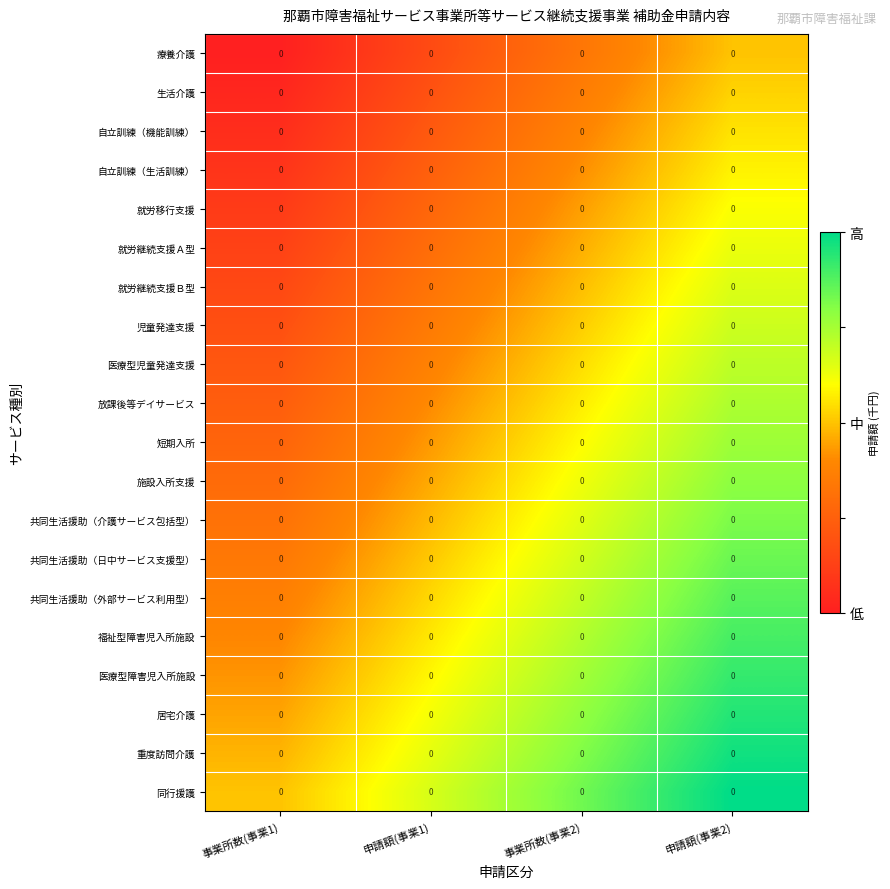

At which category does the chart reach its minimum across all series?

事業所数(事業1)